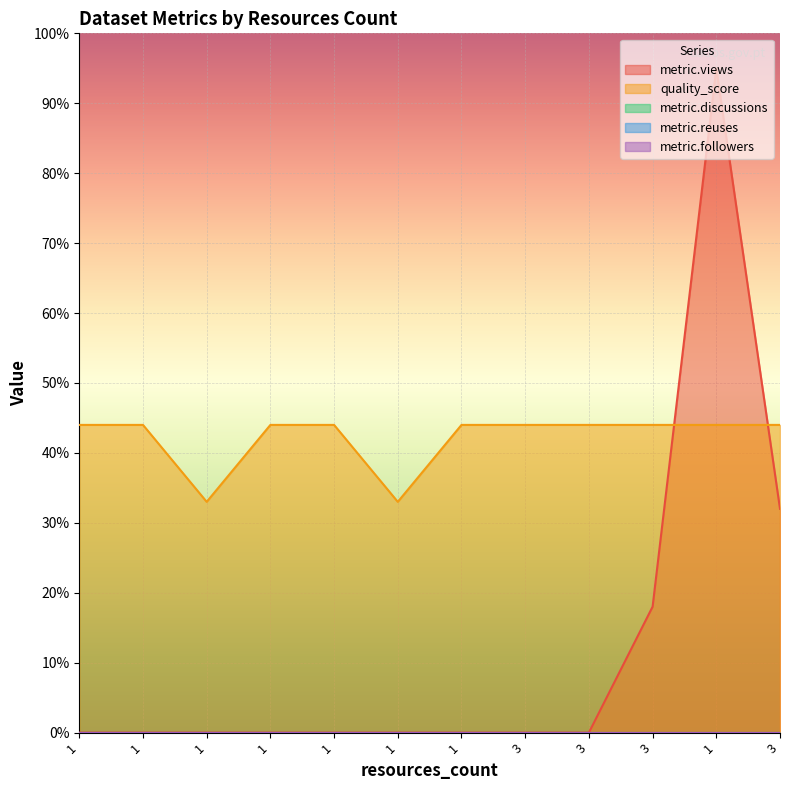

At which label does metric.views reach its minimum?

1